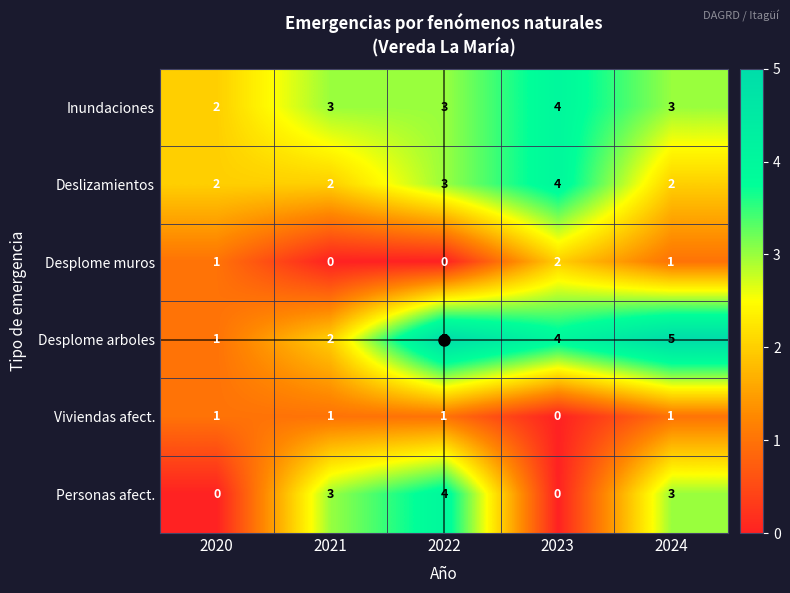

Count the Inundaciones values in the range 3 to 4.

4